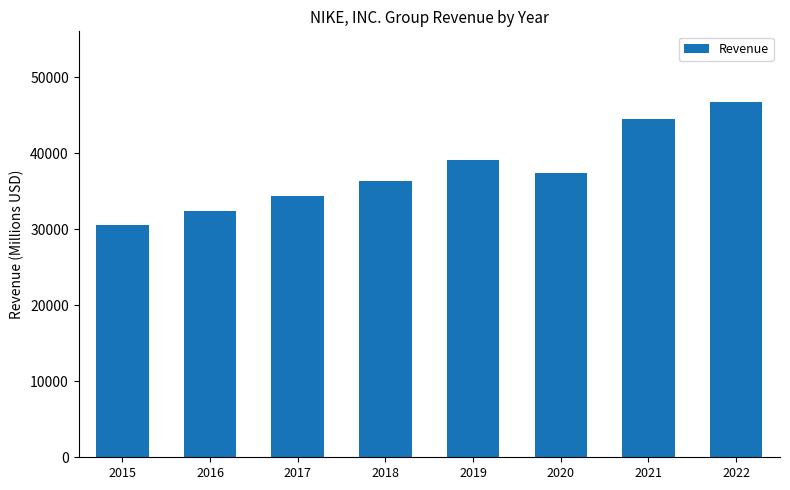

What is the value of the 6th bar from the left?

37403